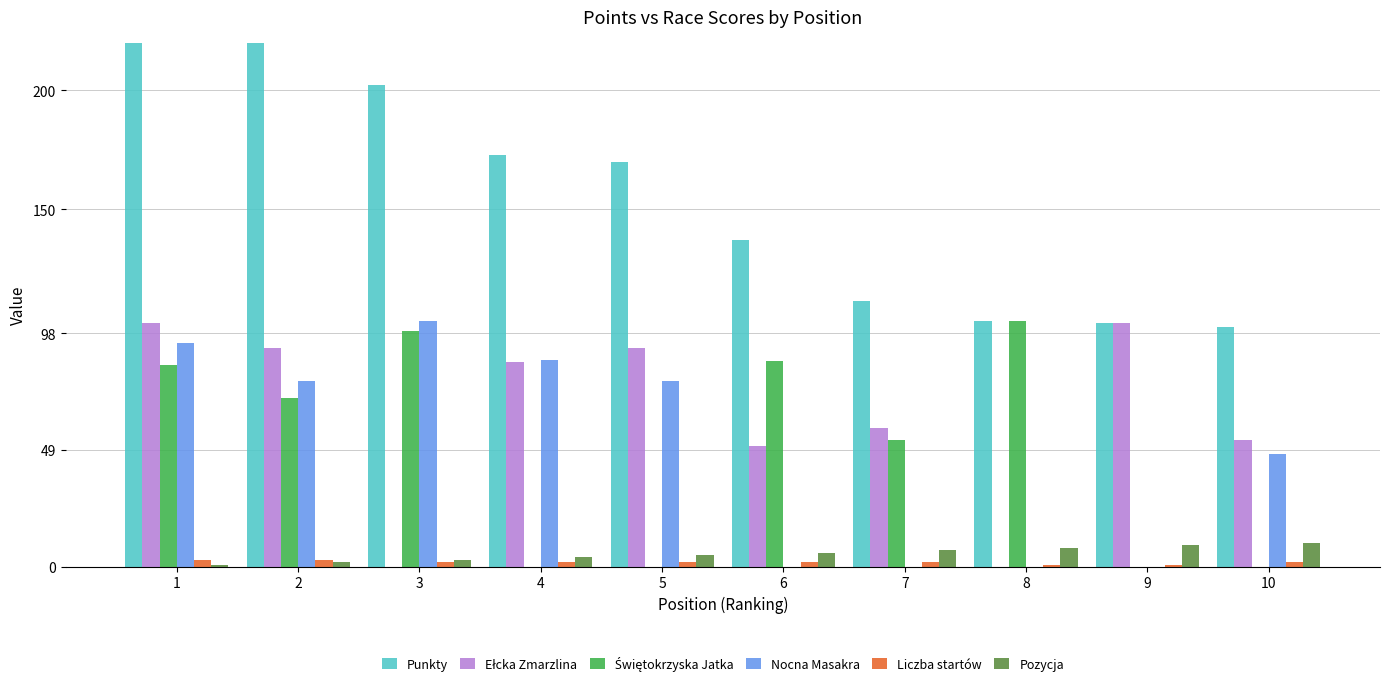

Are the bars grouped side by side (vs. stacked)?

Yes